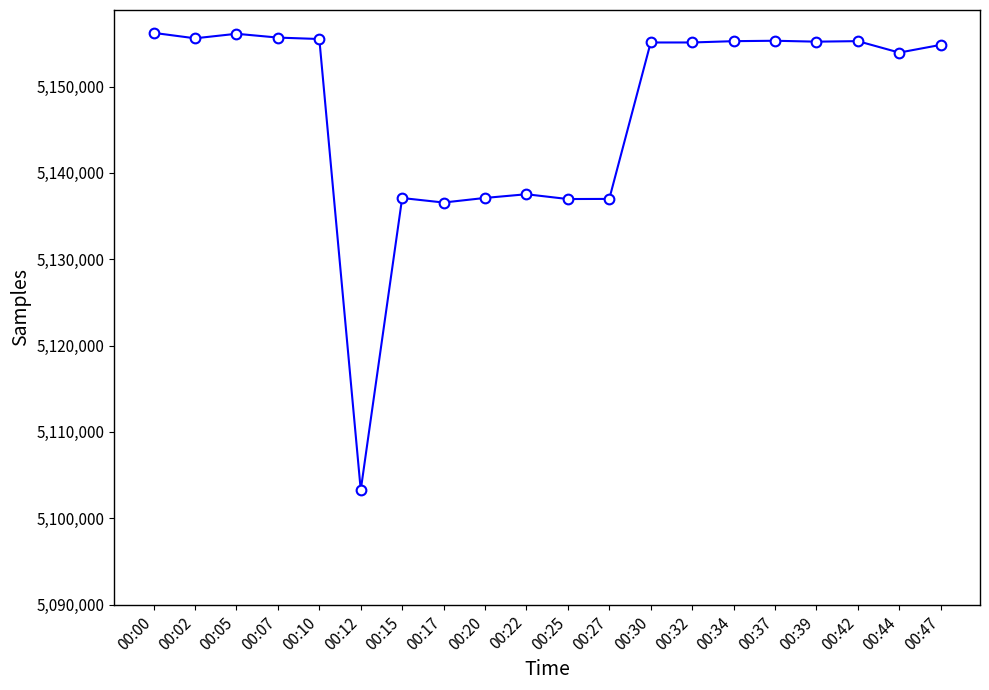

What value does the data have at 00:17, to the nearest 10?

5136570